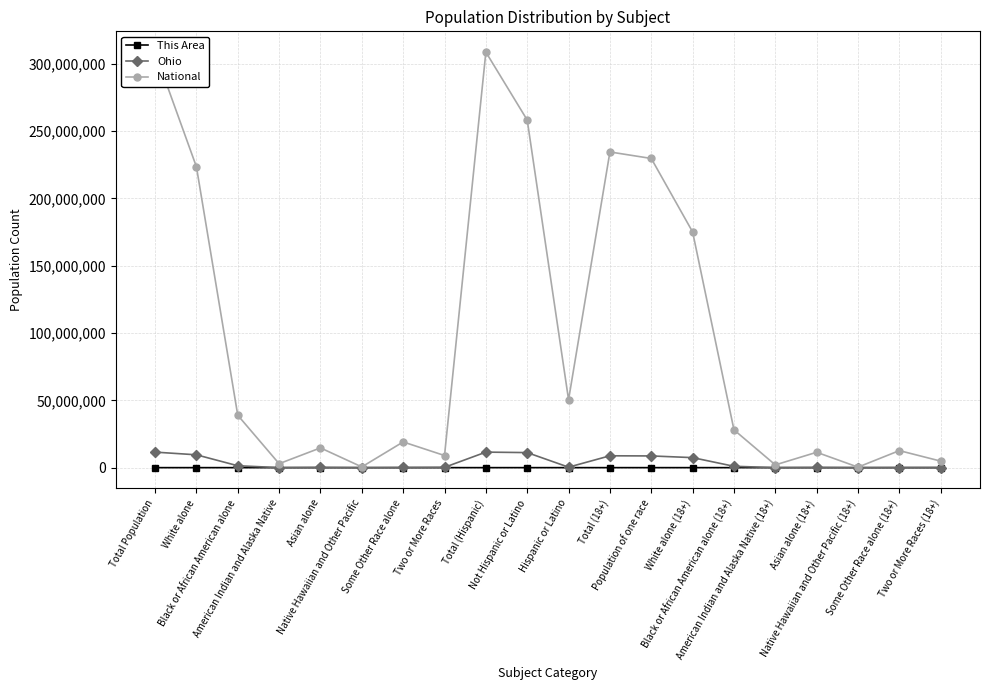

True or false: This Area and National cross at least once.

False